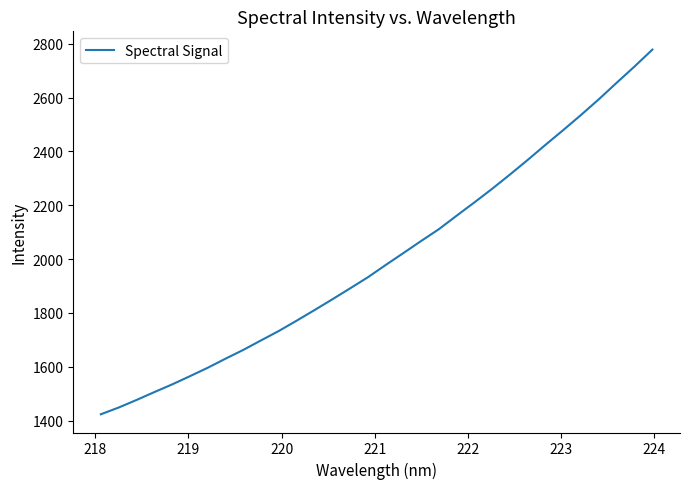

What is the difference between the maximum and minimum values?

1354.5